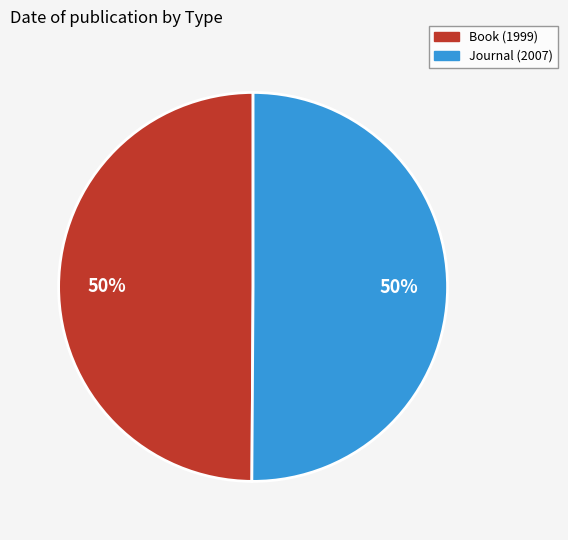

Combined, do Book (1999) and Journal (2007) account for over 50%?

Yes